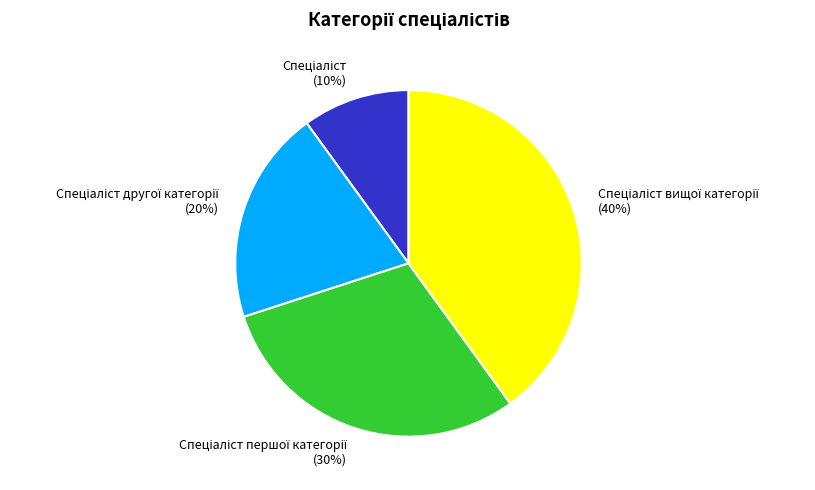

Is there a majority slice in this chart?

No